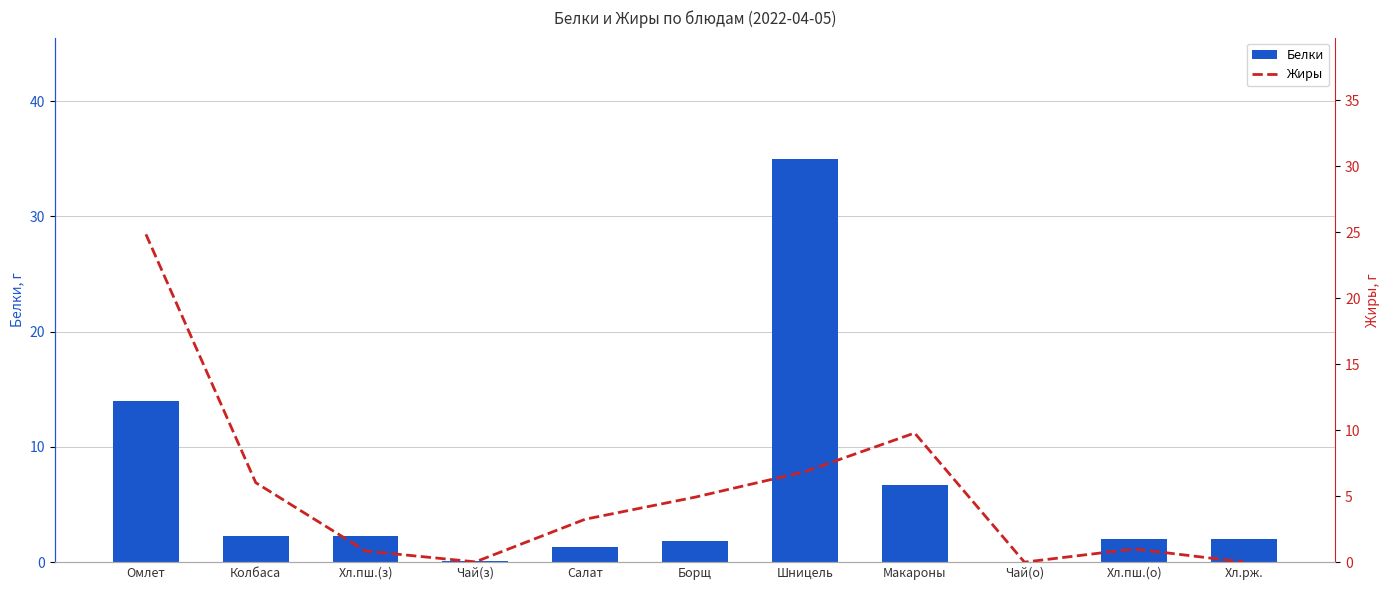

What is the difference between the maximum and second lowest values in the Белки series?

34.9